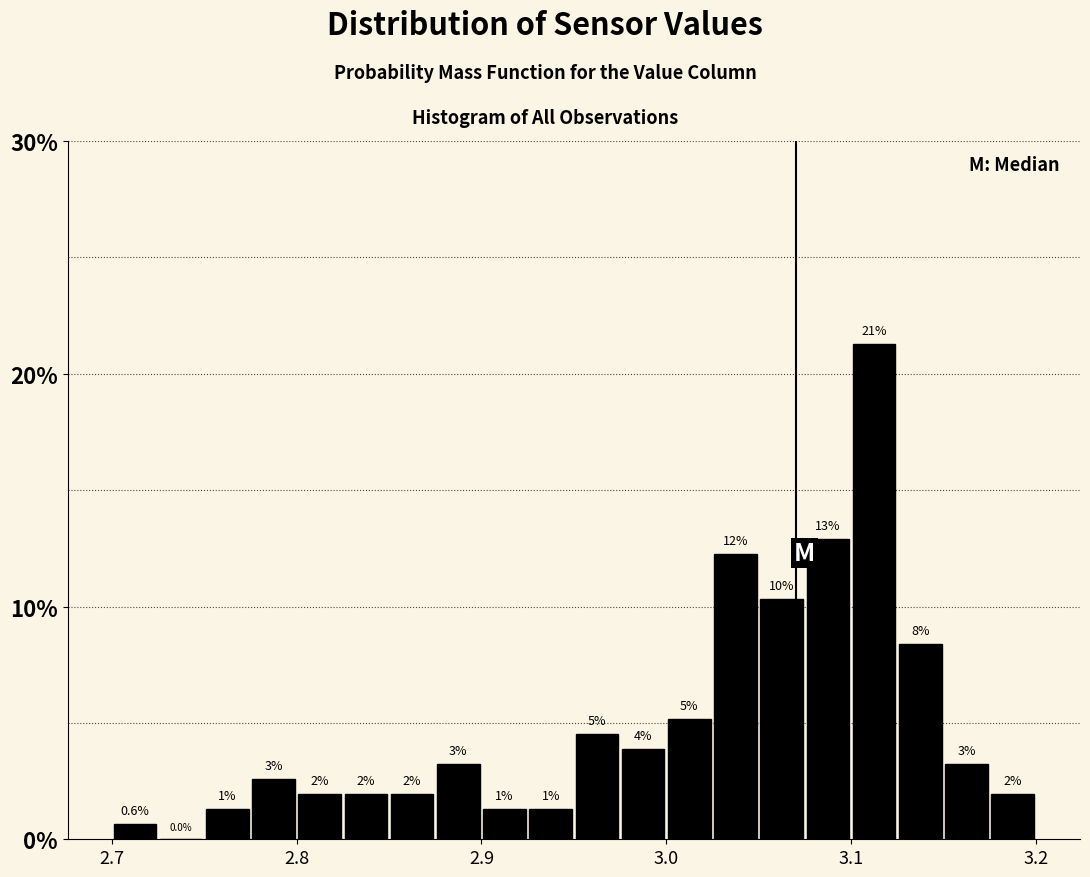

Around what value on the x-axis is the tallest bar? Give the approximate position of its centre, as read against the axis.

3.11